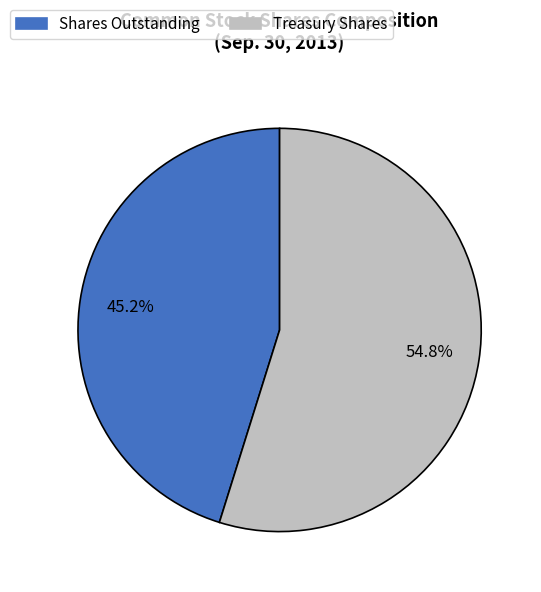

Which slice is the largest?

Treasury Shares